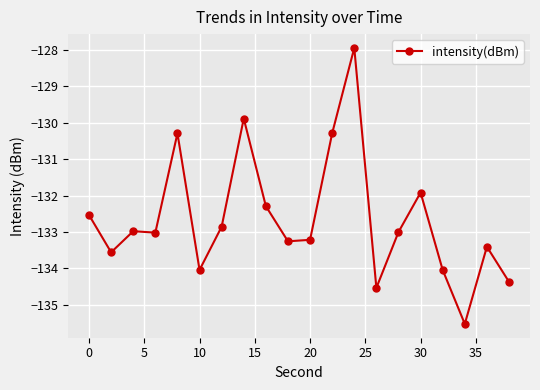

Reading left to right, extract all data points from this chart.

-132.5	-133.6	-133.0	-133.0	-130.3	-134.0	-132.9	-129.9	-132.3	-133.3	-133.2	-130.3	-127.9	-134.5	-133.0	-131.9	-134.0	-135.5	-133.4	-134.4